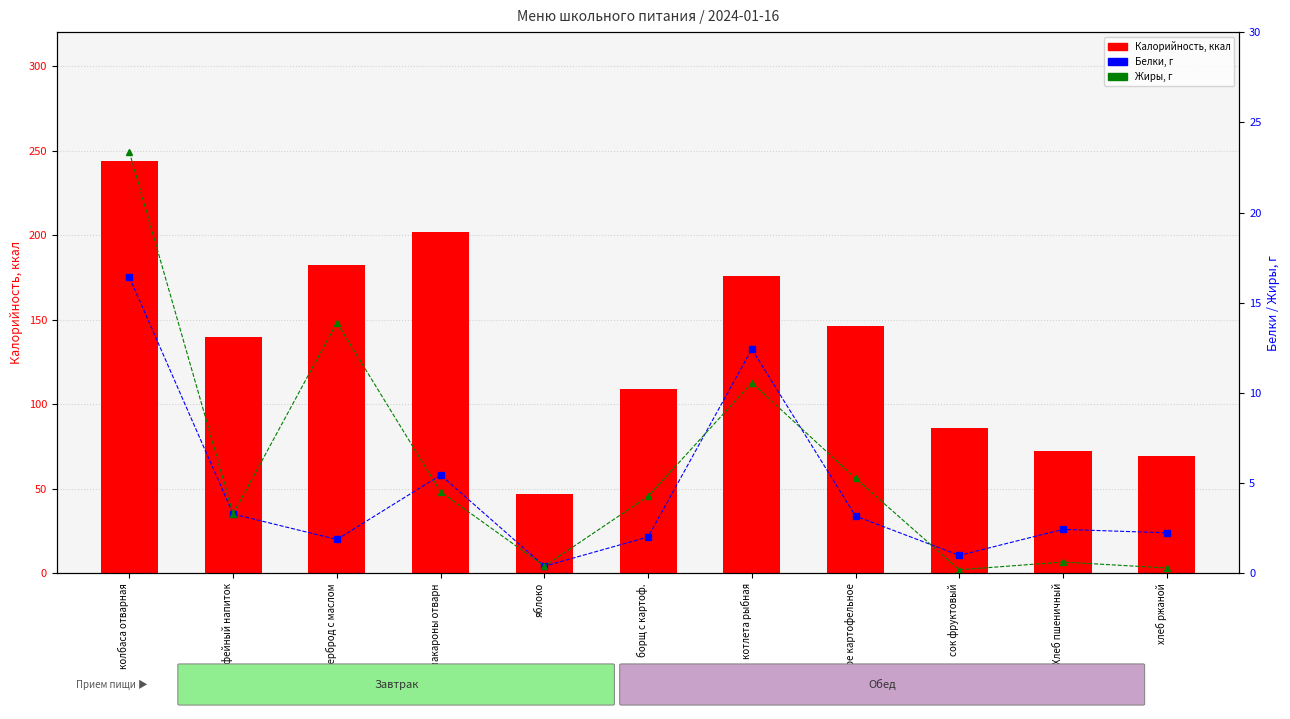

Where is Белки nearest to the value 8?

макароны отварн